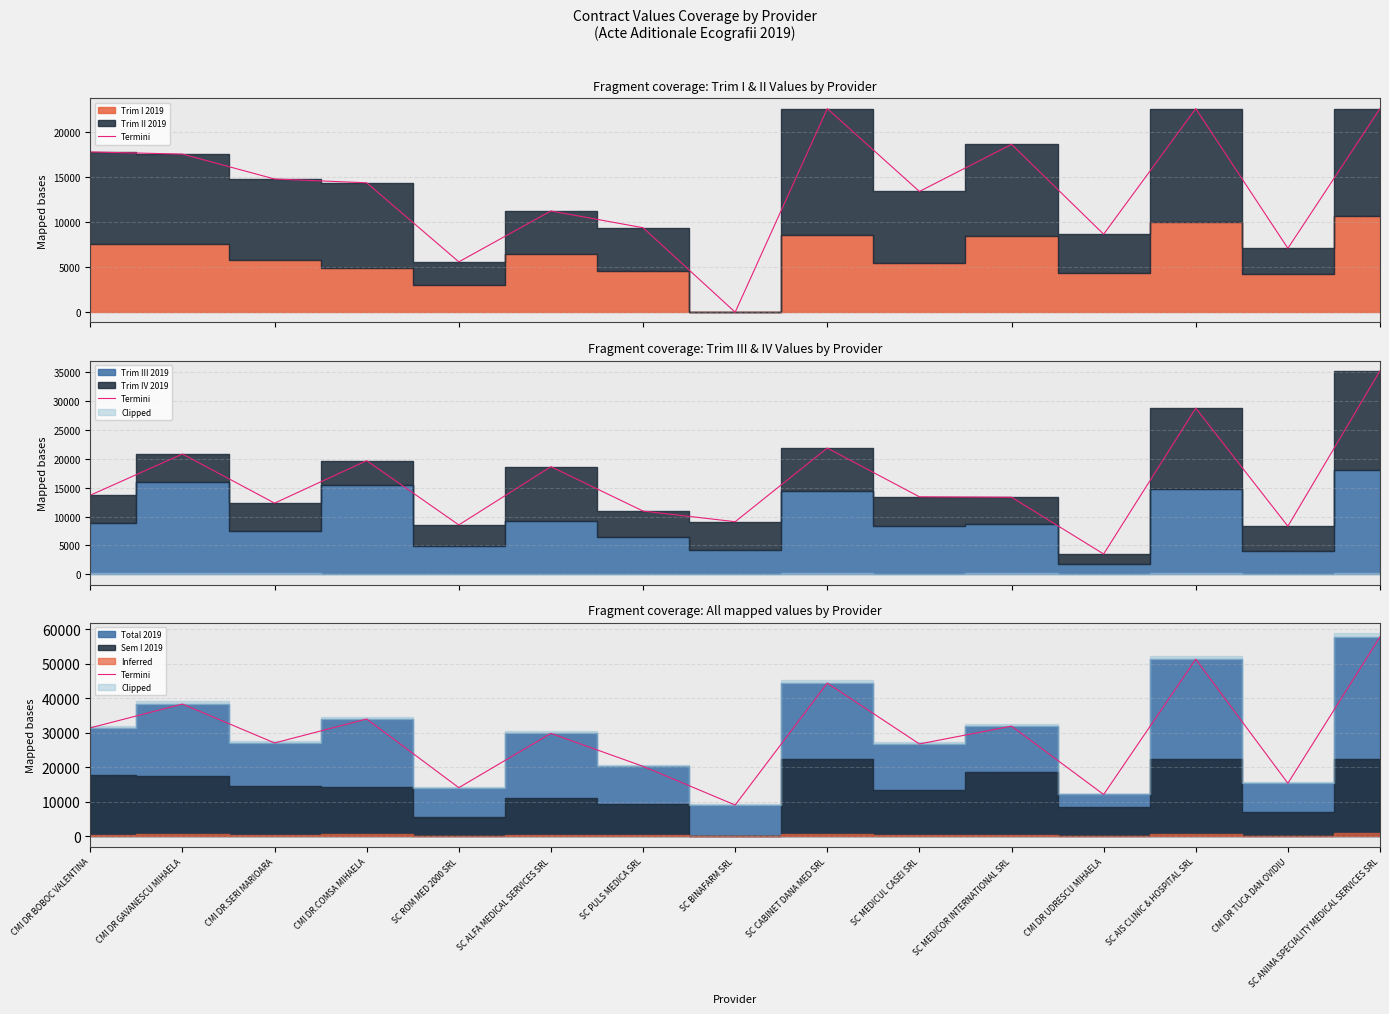

Is it true that the value at SC CABINET DANA MED SRL is 44416.1?

True